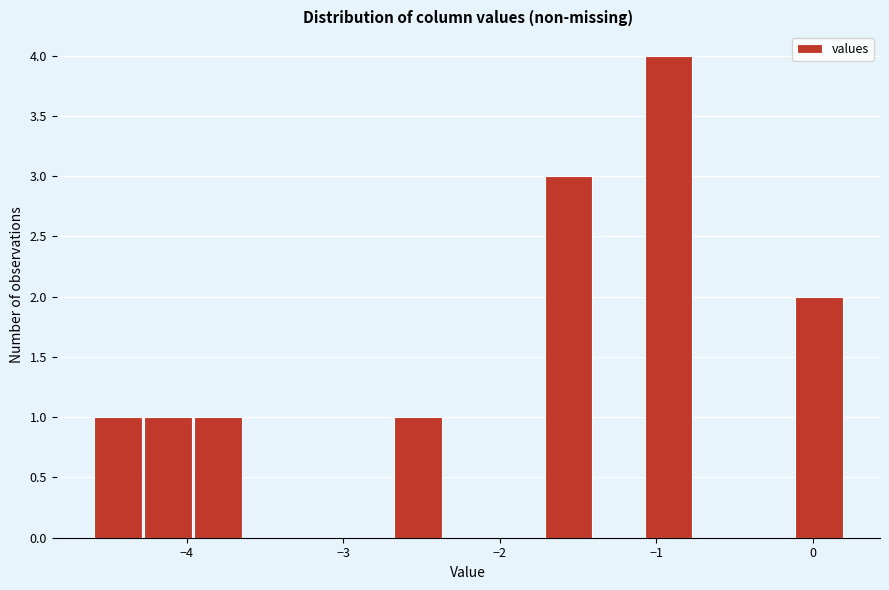

Read against the x-axis, roughly where is the centre of the tallest bar?

-0.9